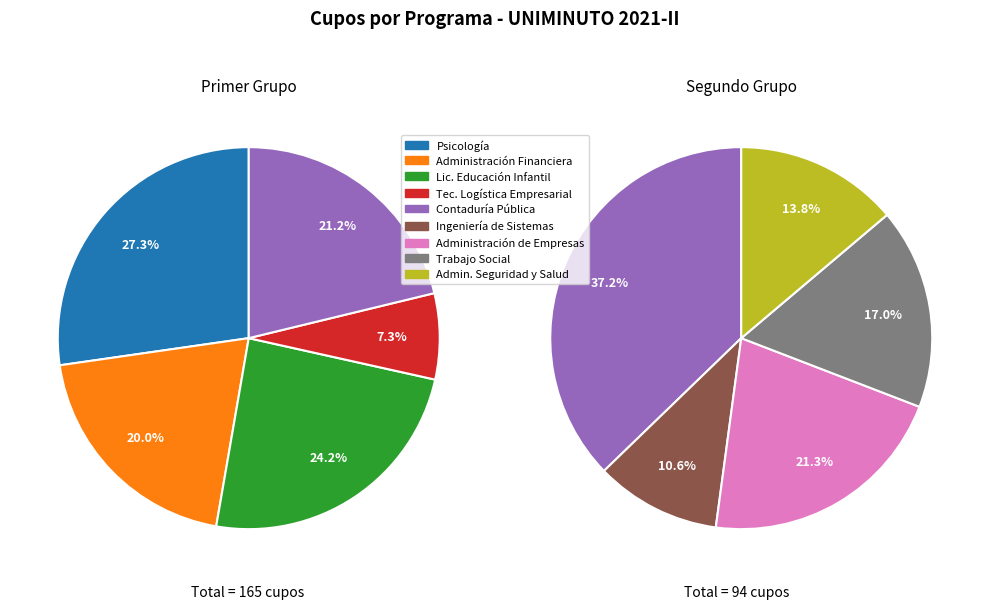

Combined, do Administración Financiera and Administración de Empresas account for over 50%?

No